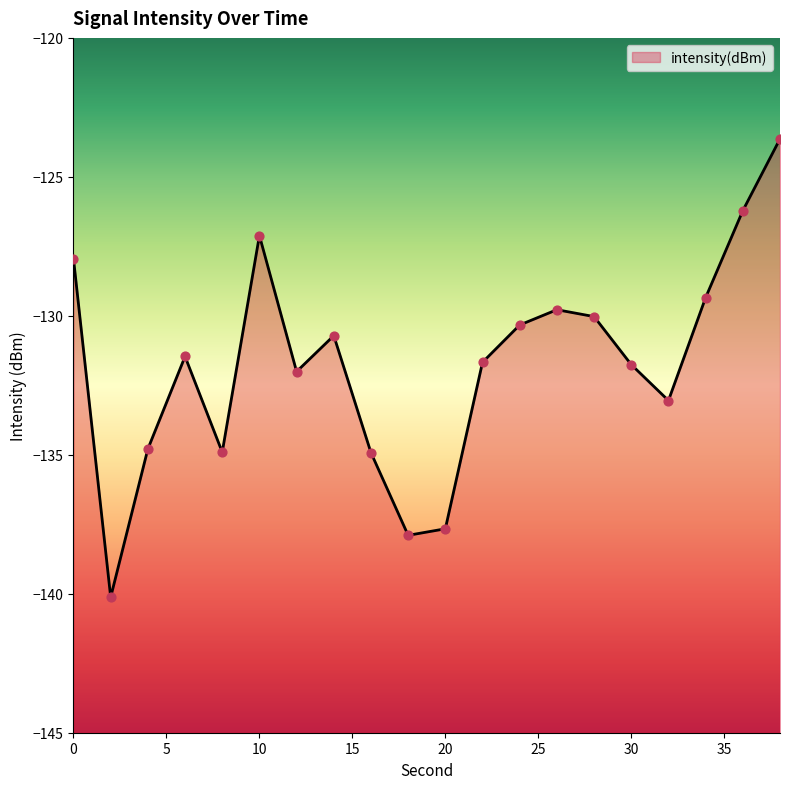

What is the change in value from 0 to 8?

-7.0